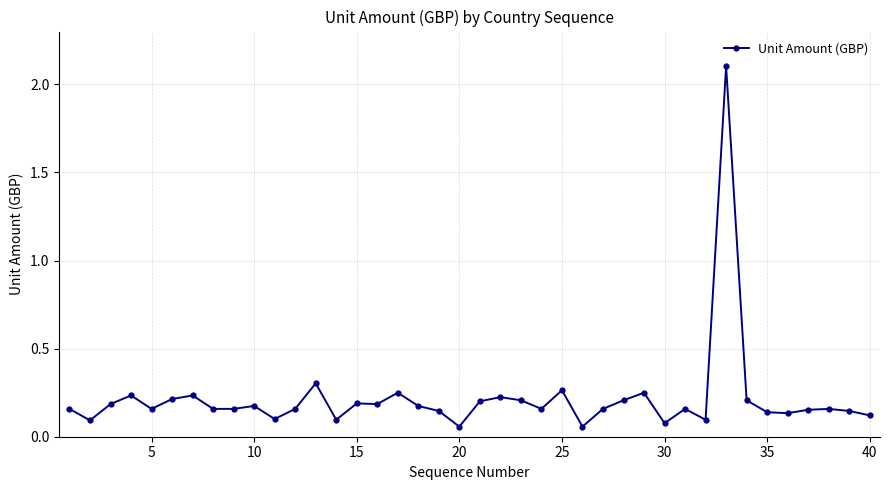

What is the difference between the maximum and minimum values?

2.0